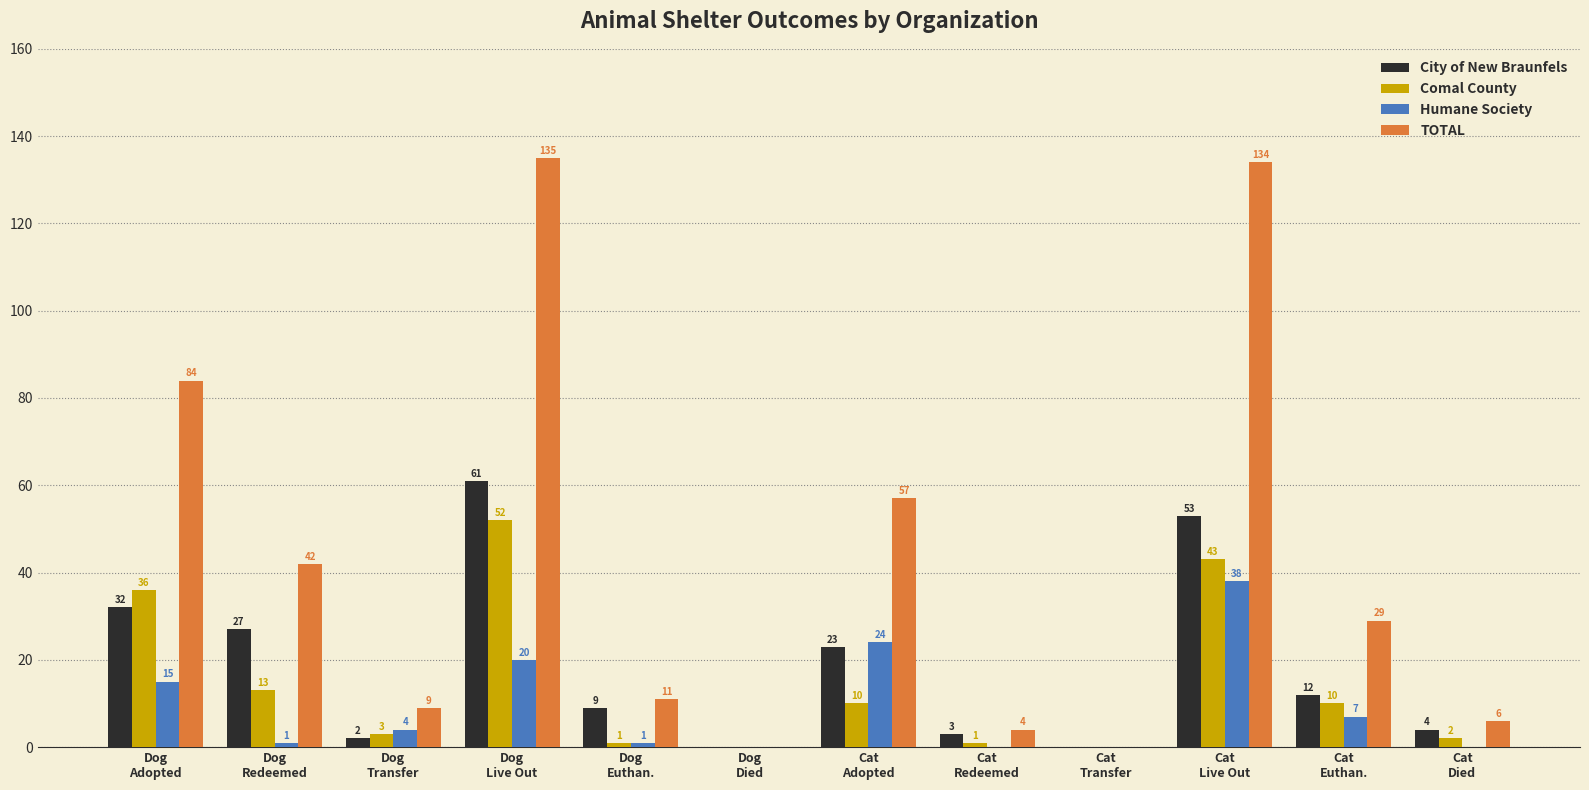

Count the number of categories in the chart.

12